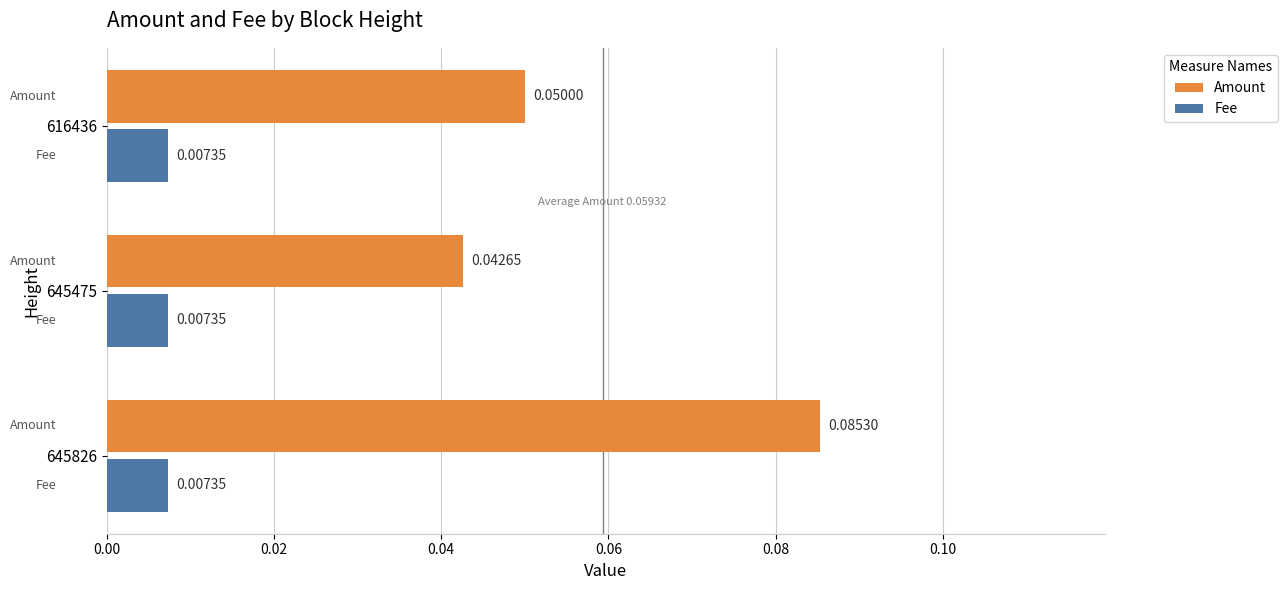

At which category is the sum across all series the highest?

645826